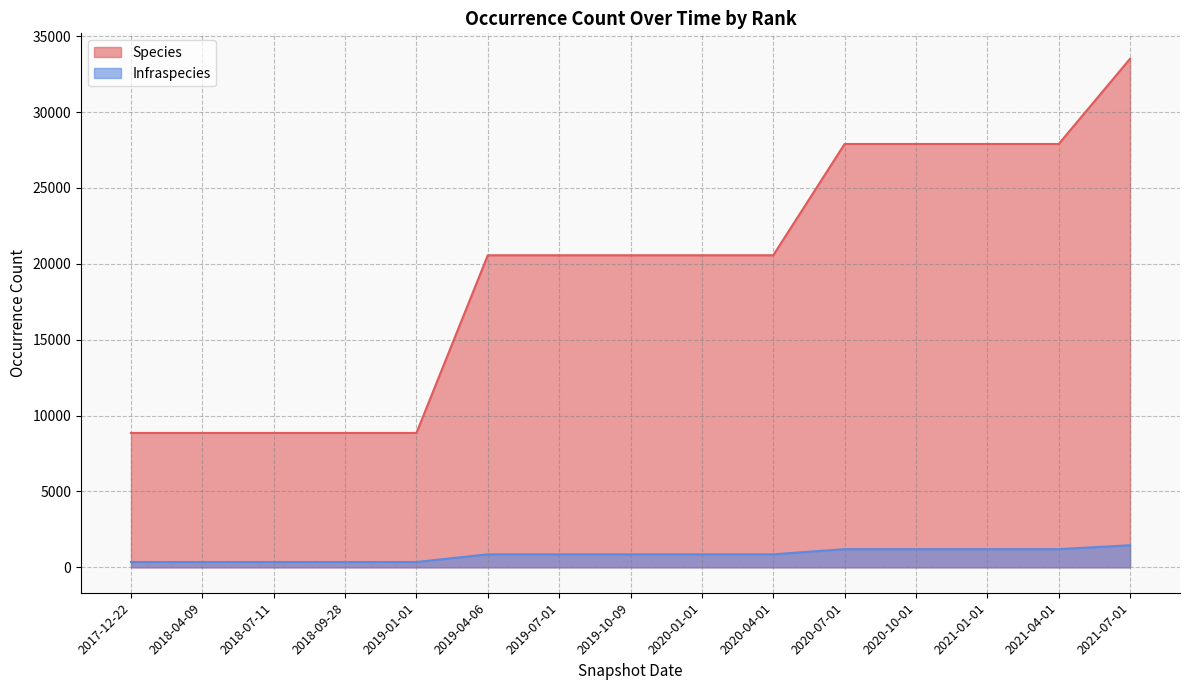

Reading right to left, extract all data points from this chart.

Species: 33511	27895	27895	27895	27895	20563	20563	20563	20563	20563	8855	8855	8855	8855	8855
Infraspecies: 1455	1197	1197	1197	1197	857	857	857	857	857	349	349	349	349	349